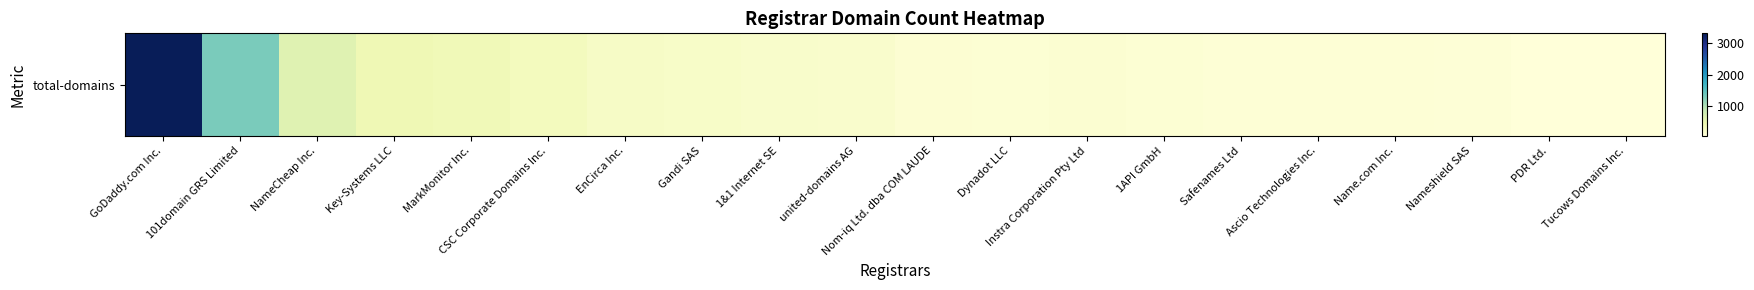

Approximately how many times larger is the value at Ascio Technologies Inc. compared to CSC Corporate Domains Inc.?

0.3